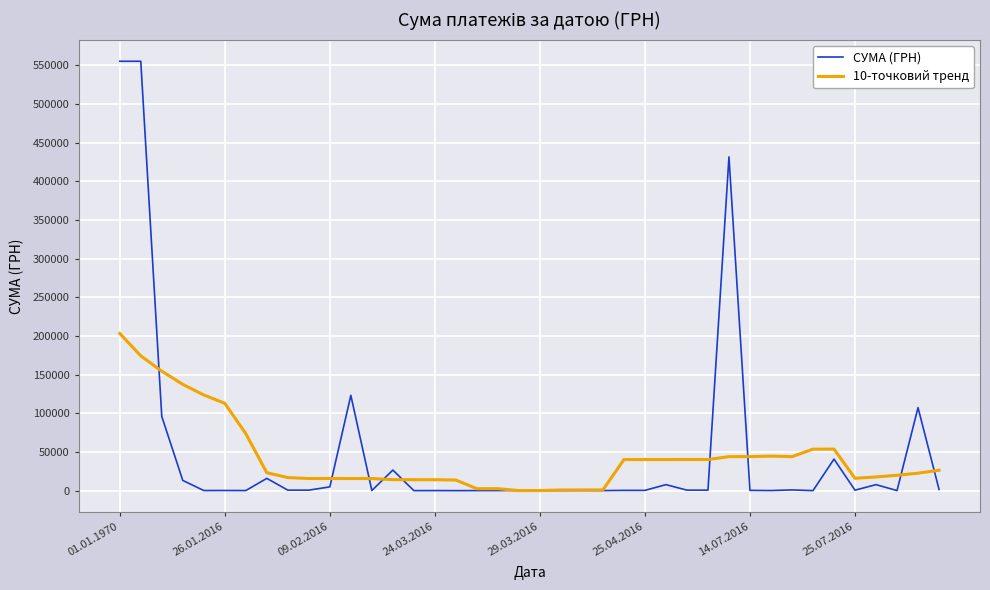

Count the number of categories in the chart.

40